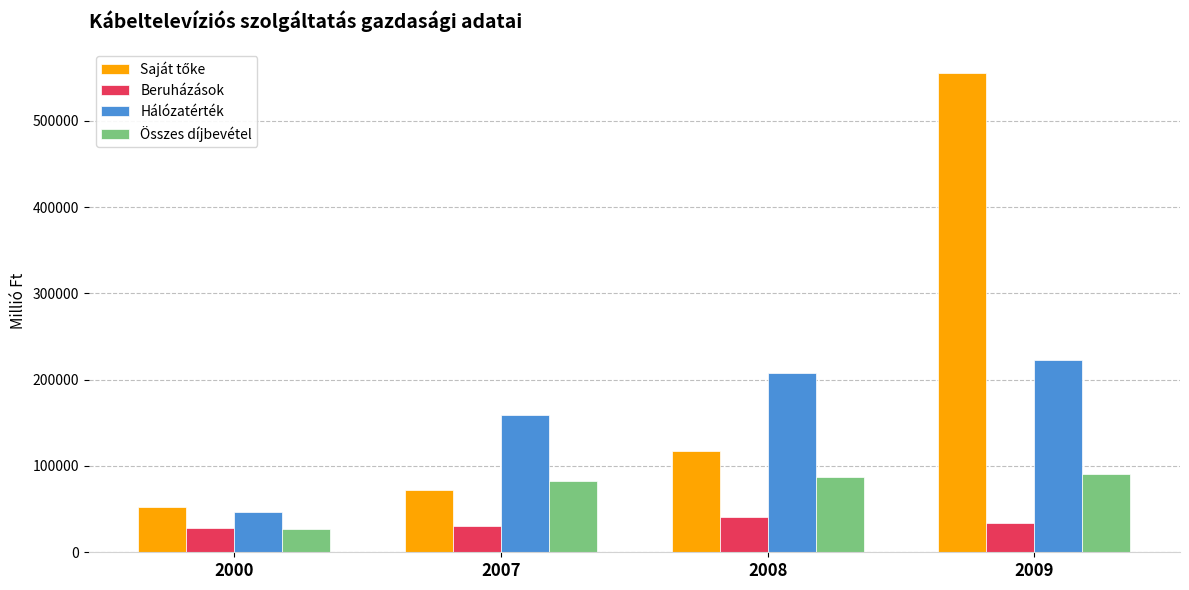

At which category is the sum across all series the highest?

2009